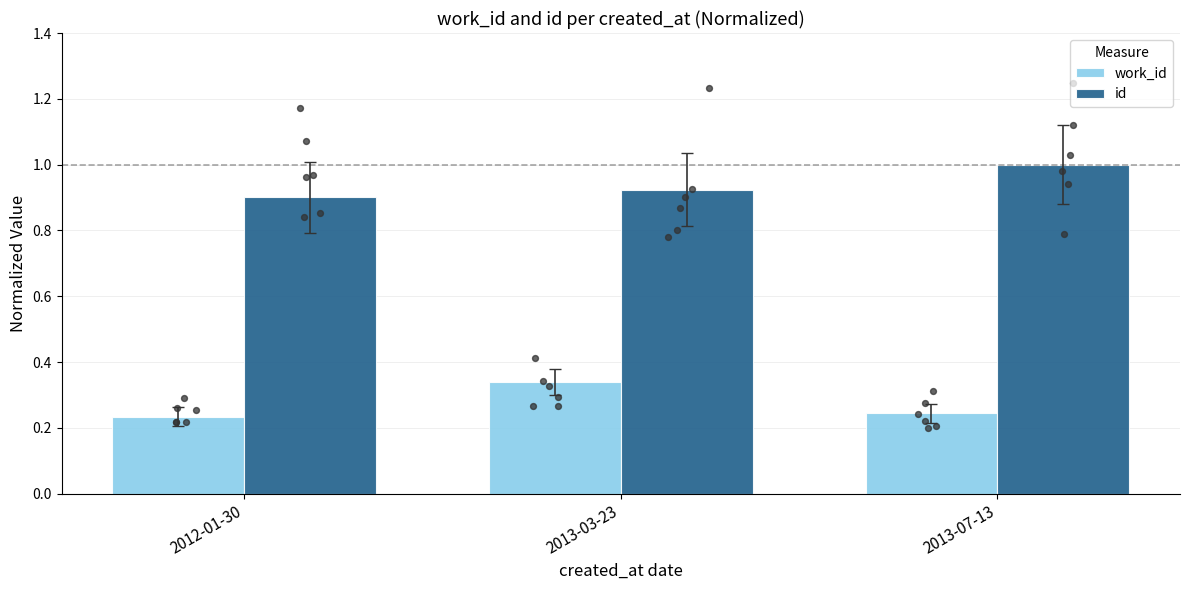

Which series reaches the maximum Y coordinate?

id